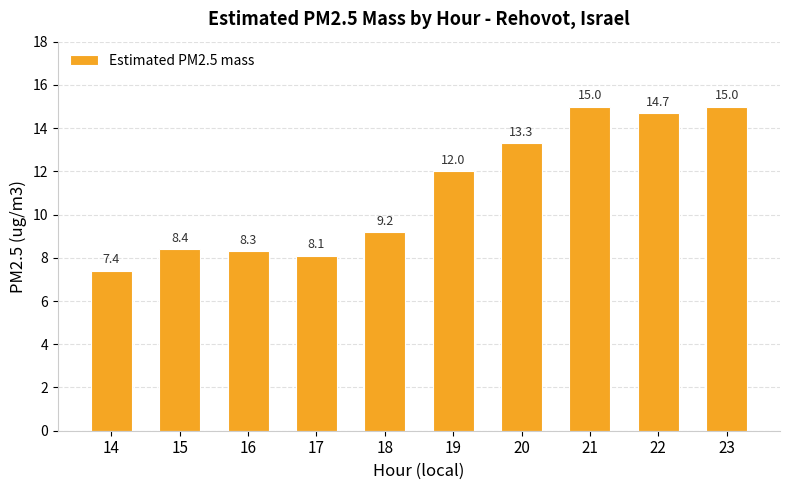

Which label corresponds to the smallest value in the chart?

14